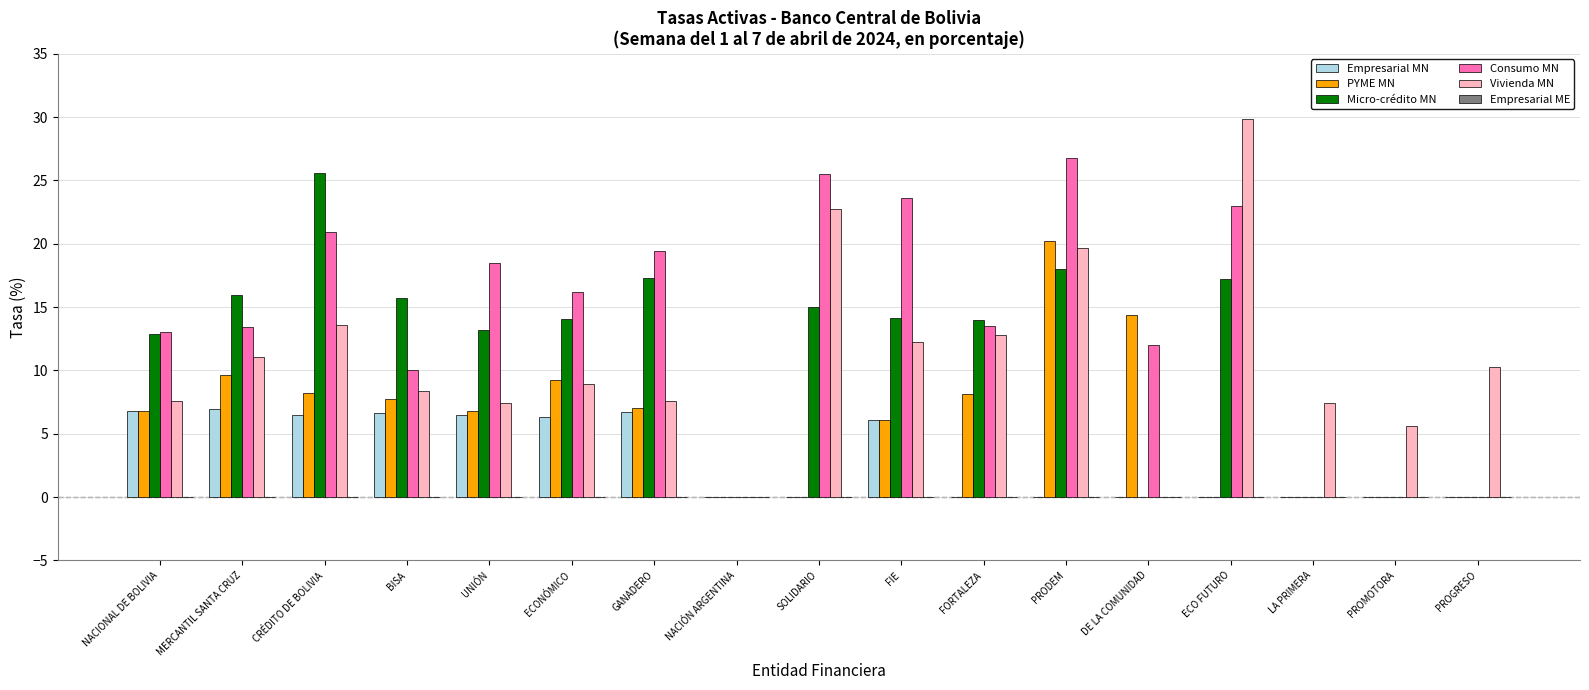

True or false: Vivienda MN has a value of 0.0 at NACIÓN ARGENTINA.

True